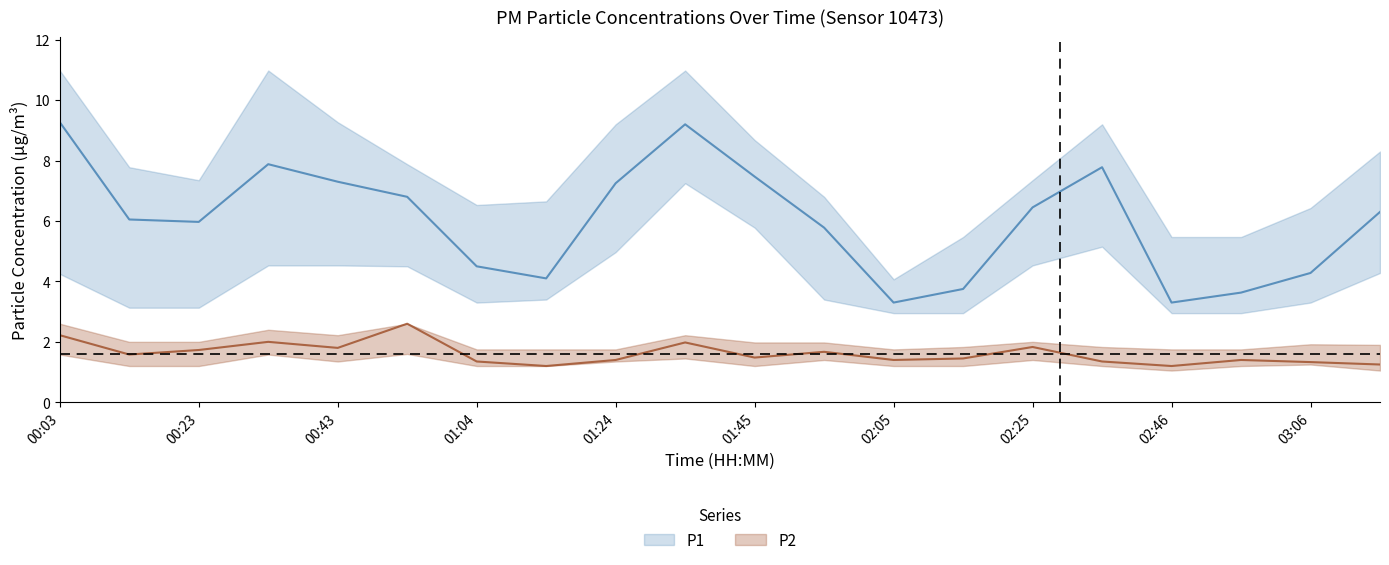

Where is P2_lower nearest to the value 1?

02:46